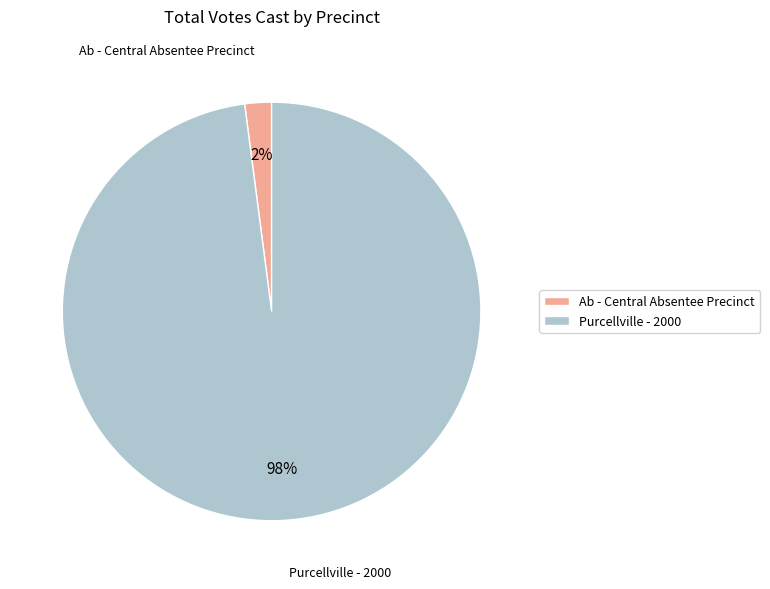

Rank the categories by value from lowest to highest.

Ab - Central Absentee Precinct, Purcellville - 2000